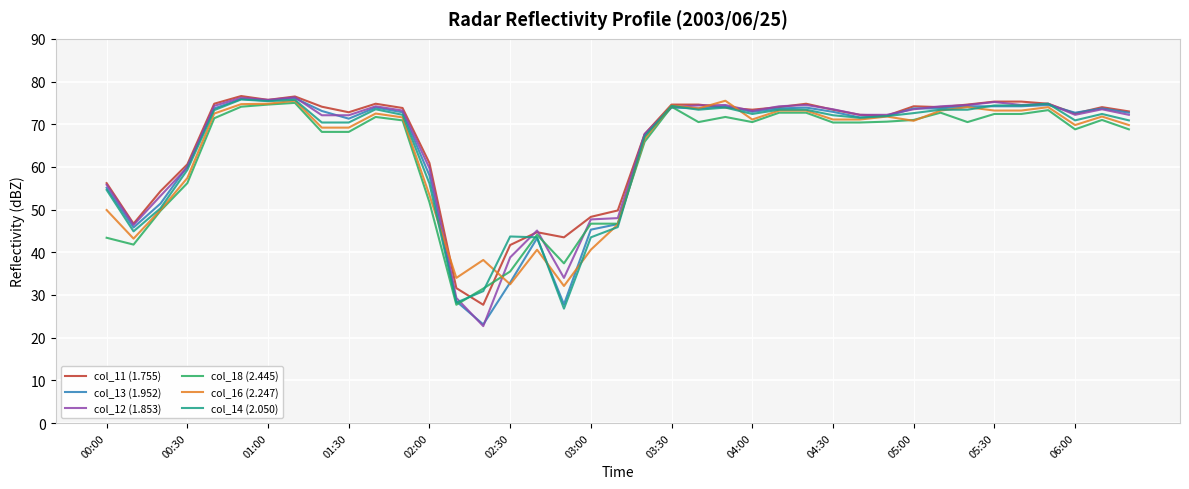

Which series has the widest spread of values?

col_12 (1.853)